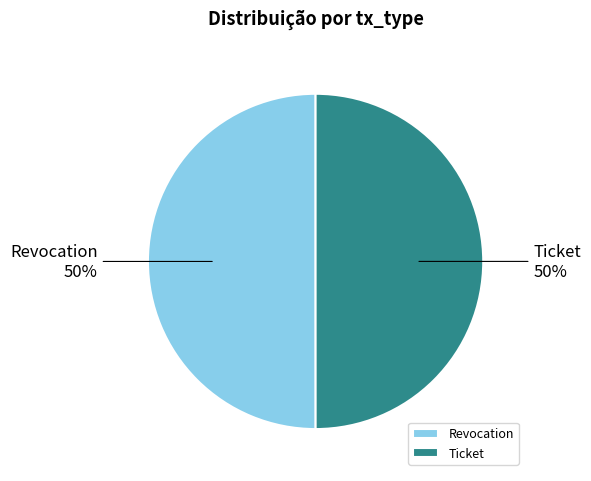

Do Ticket and Revocation together represent more than half of the pie?

Yes